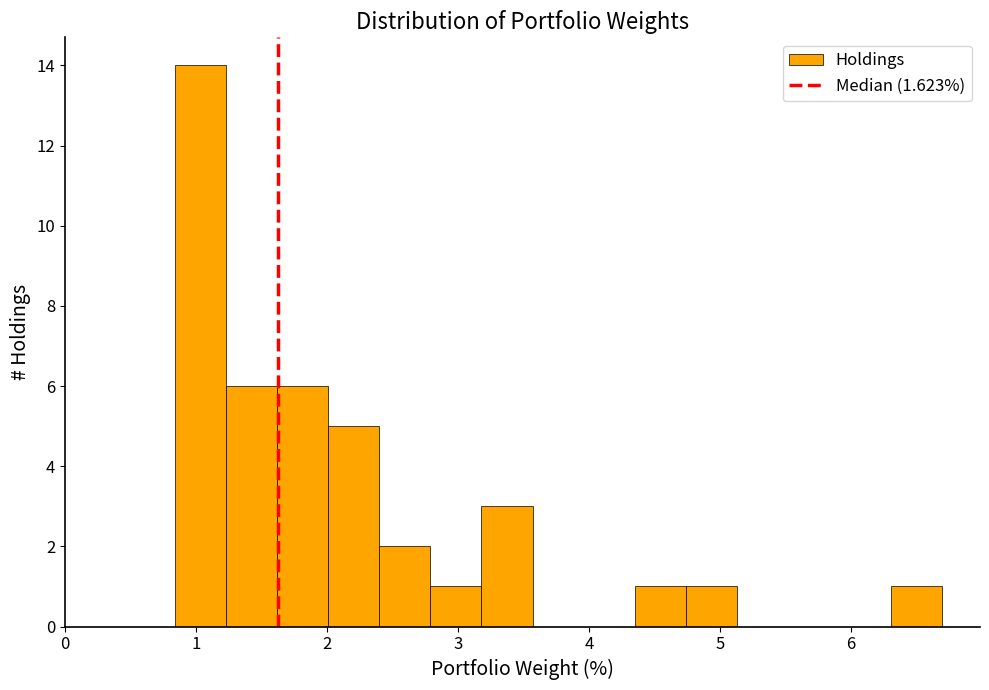

Read against the x-axis, roughly where is the centre of the tallest bar?

1.0